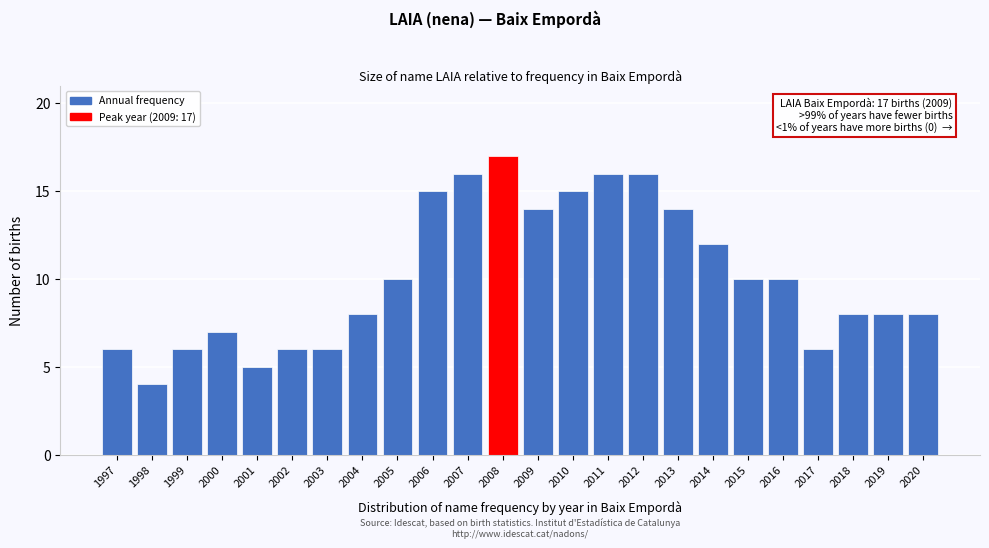

Reading left to right, extract all data points from this chart.

6	4	6	7	5	6	6	8	10	15	16	17	14	15	16	16	14	12	10	10	6	8	8	8